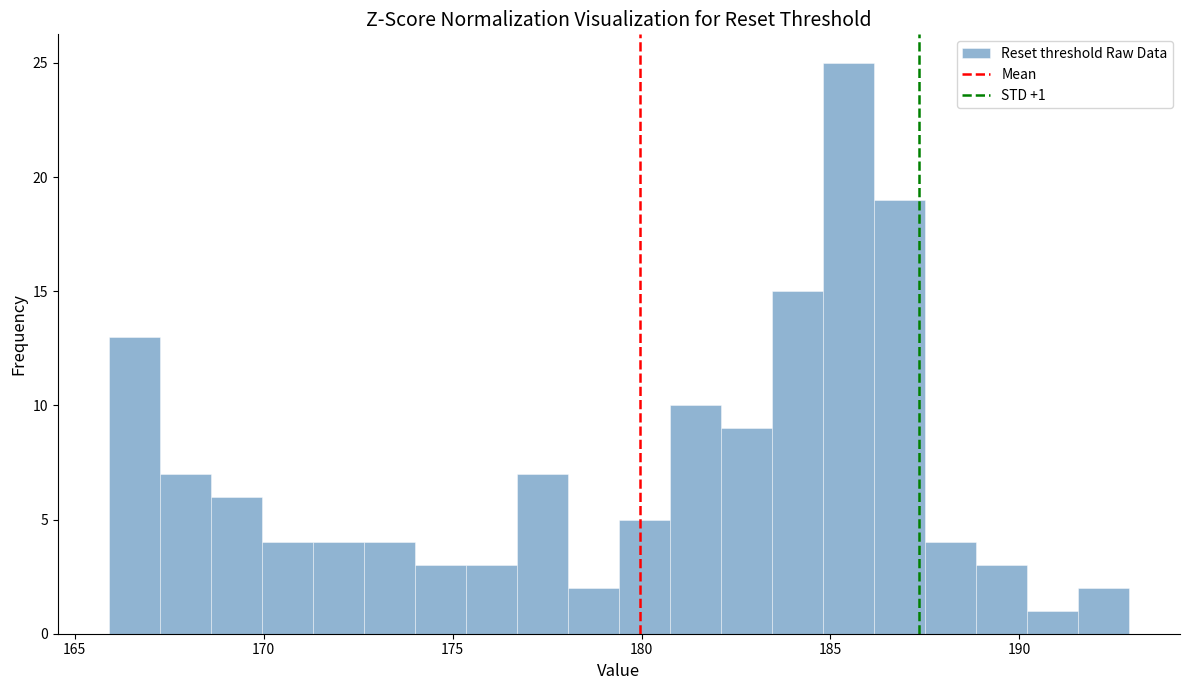

Read against the x-axis, roughly where is the centre of the tallest bar?

185.5